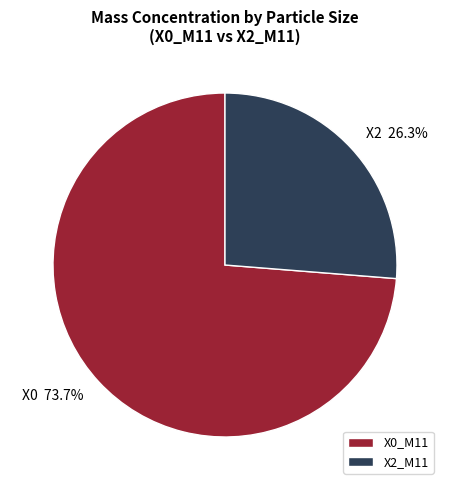

Which slice is the largest?

X0_M11